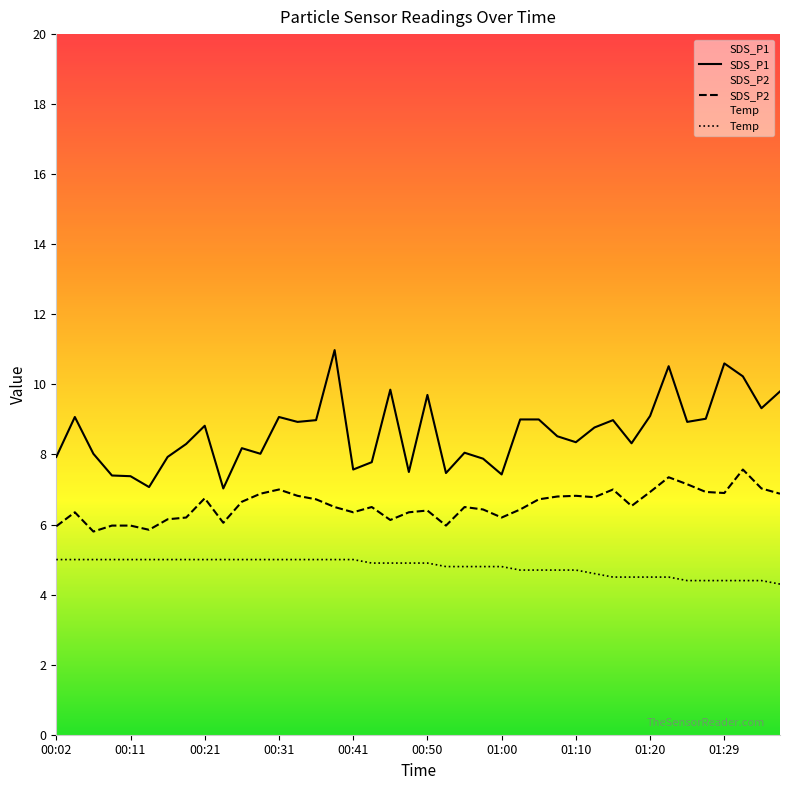

What is the value of the Temp point at the 26th from the left?

4.7